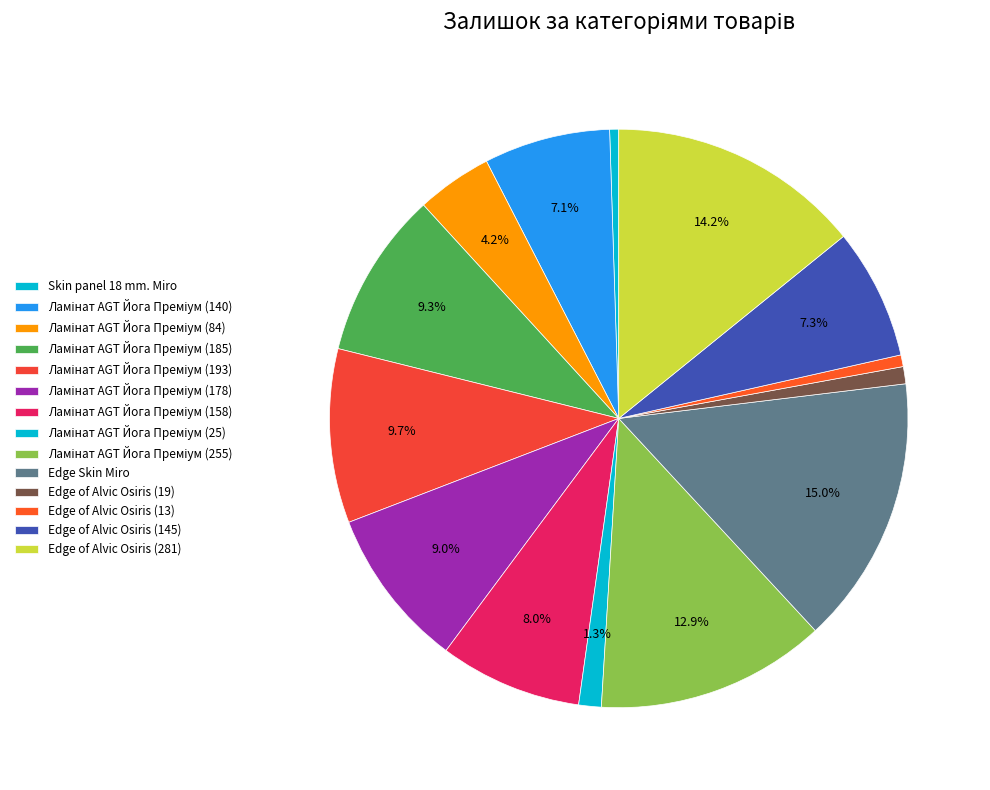

Is there a majority slice in this chart?

No